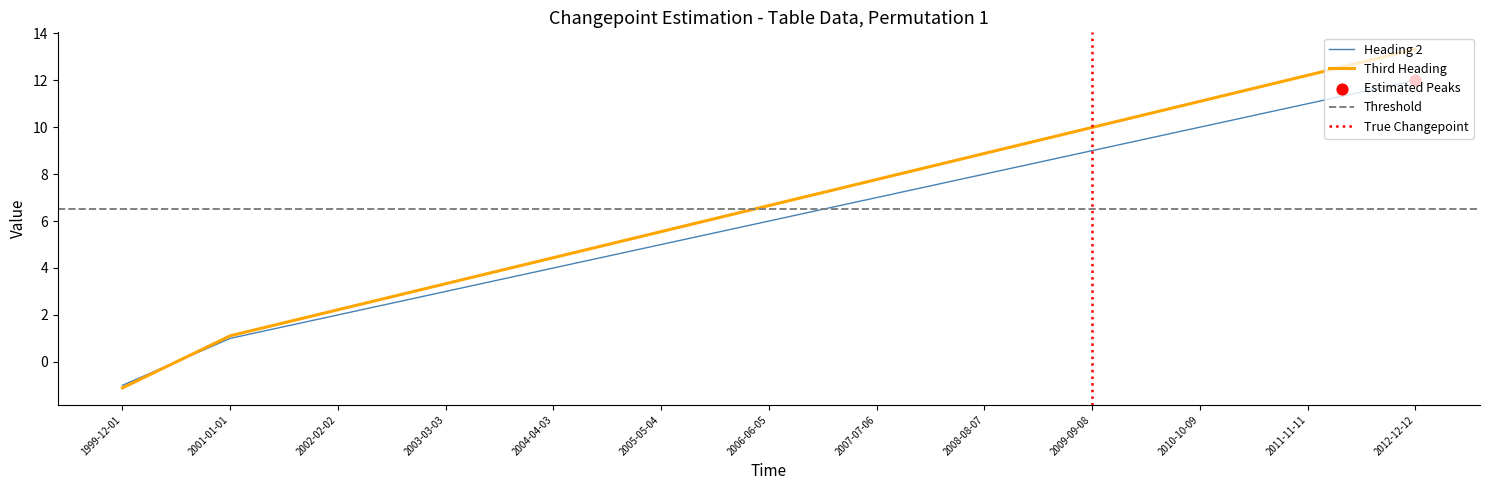

What are all the series names shown in the legend?

Heading 2, Third Heading